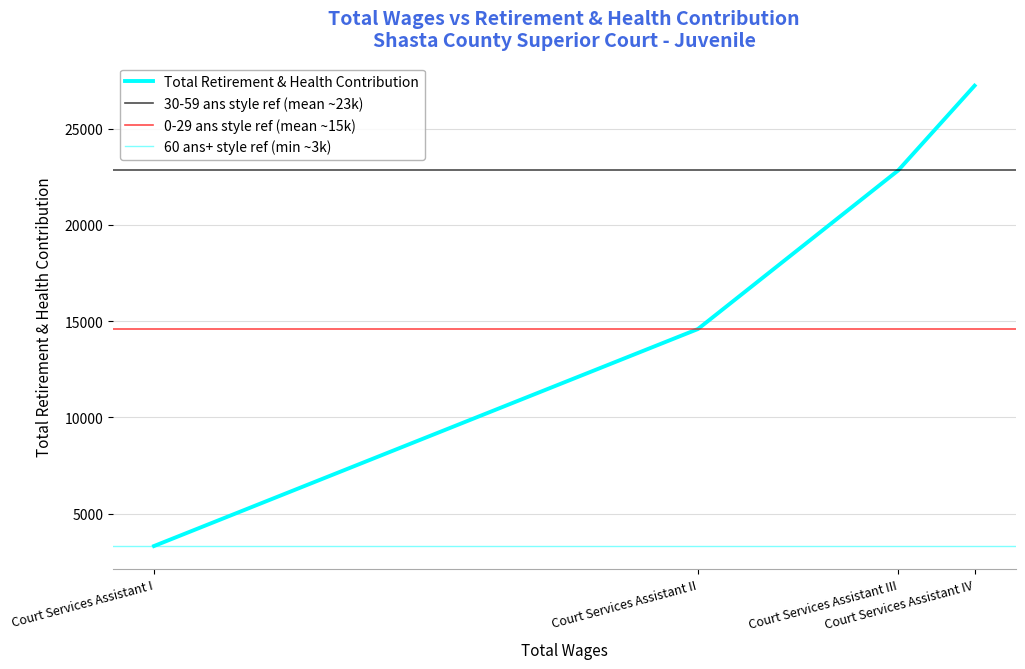

Is this an area chart (filled region under the line)?

No